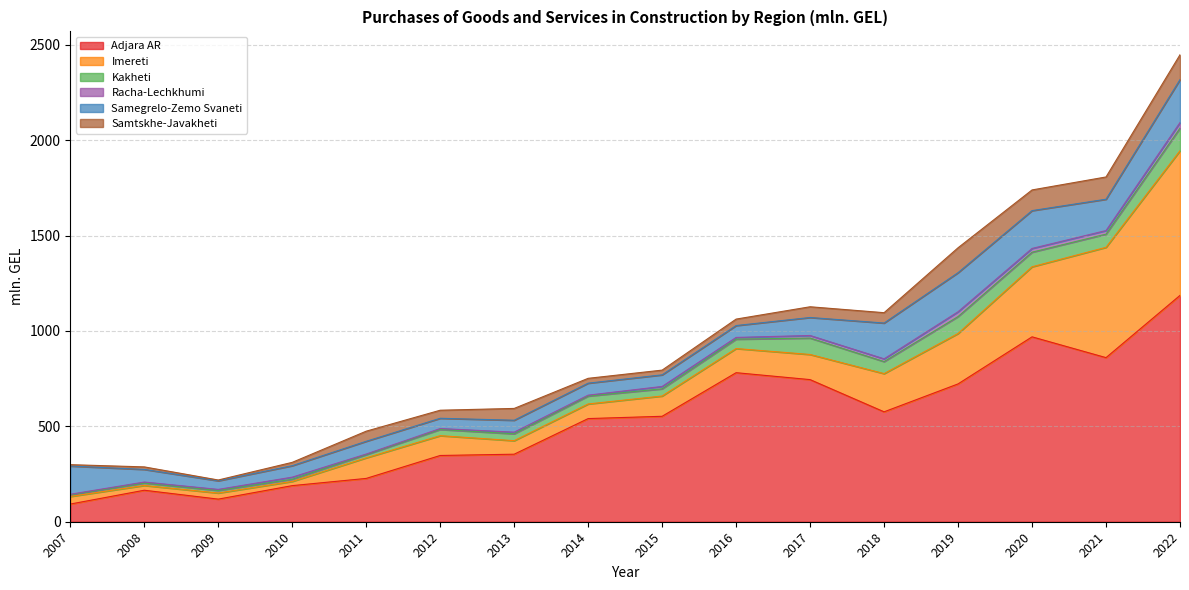

Which series has the largest total across all categories?

Adjara AR